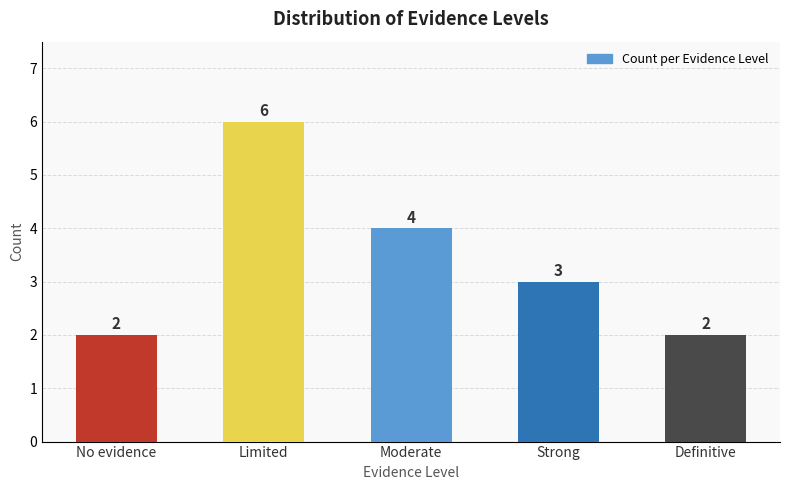

How many distinct data groups are displayed?

1